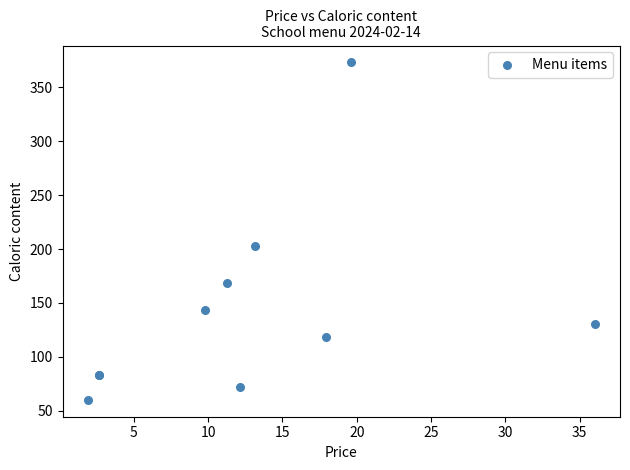

What Y value in the scatter plot is closest to 216?

202.9